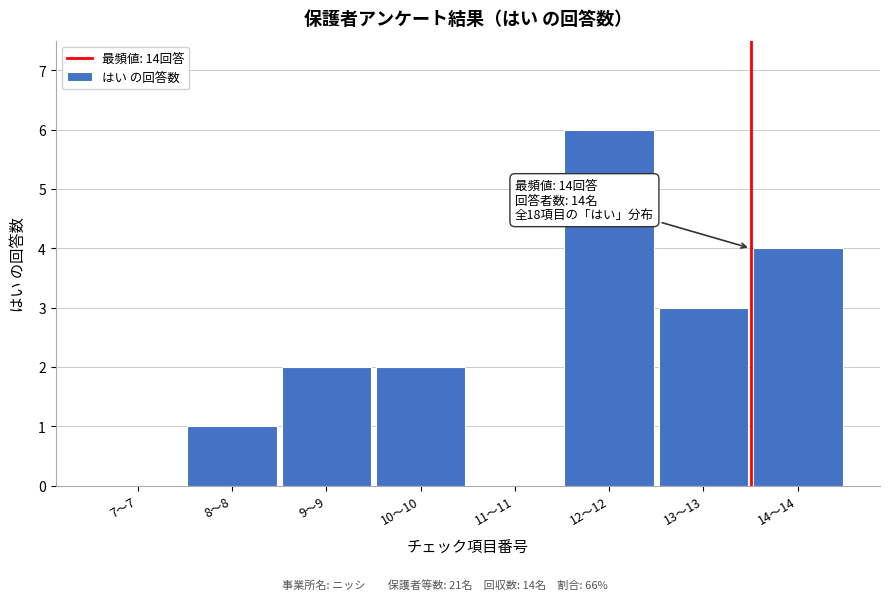

Reading left to right, extract all data points from this chart.

7〜7=0	8〜8=1	9〜9=2	10〜10=2	11〜11=0	12〜12=6	13〜13=3	14〜14=4